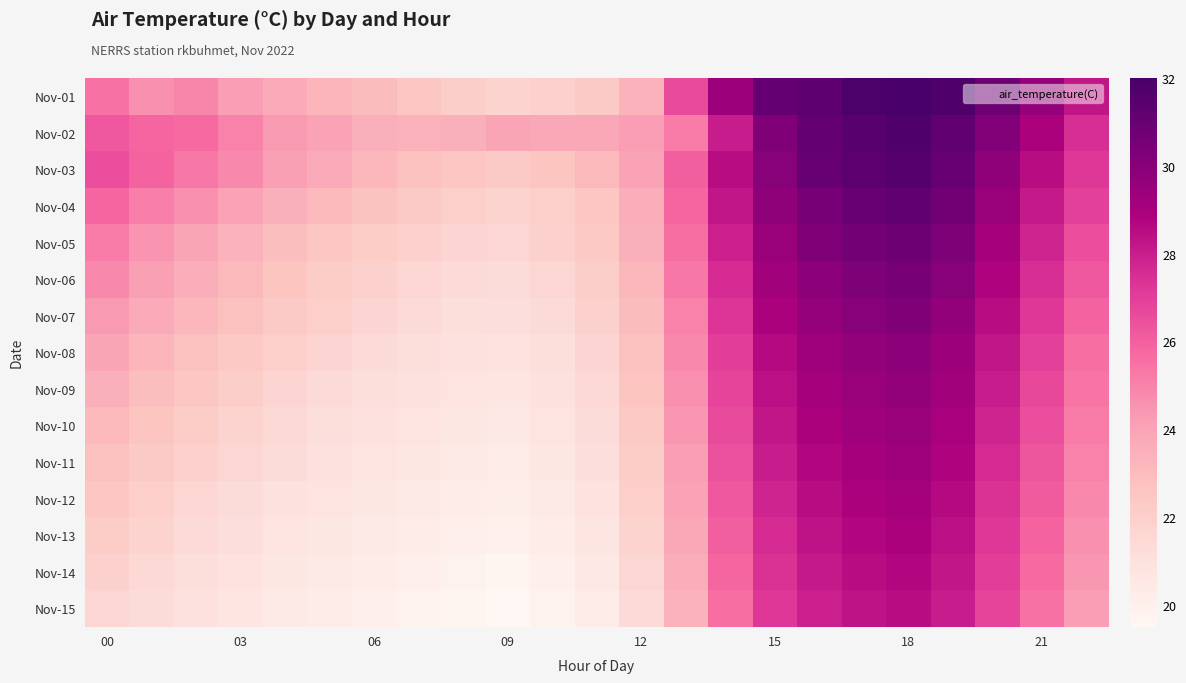

What is the minimum value shown in the chart?

19.5